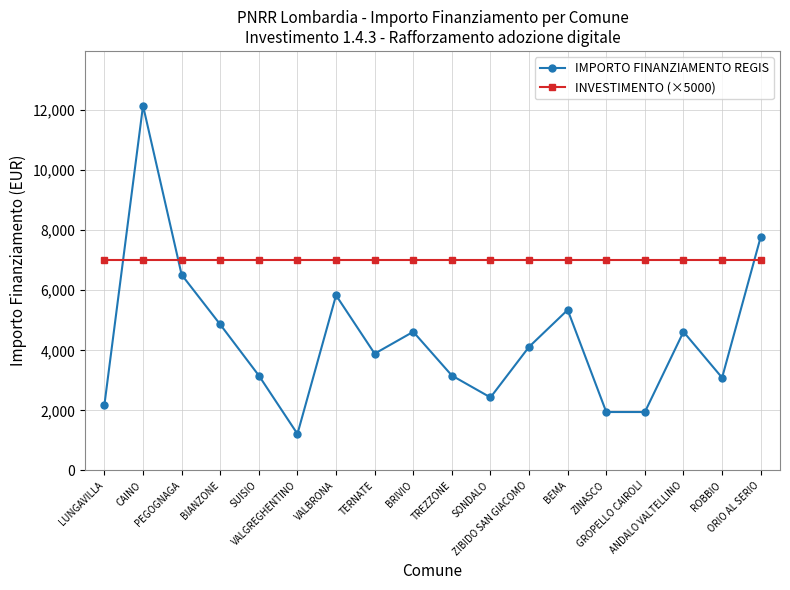

What is the label of the 14th point from the left?

ZINASCO